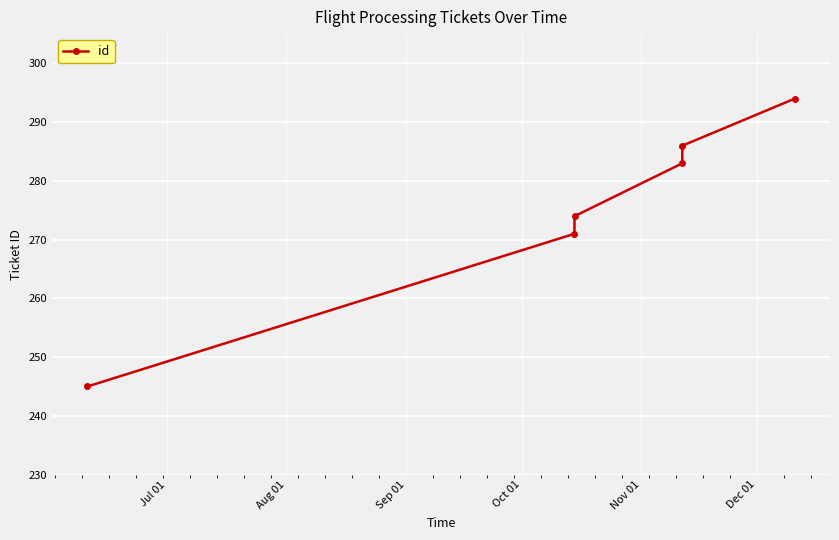

Reading right to left, transcribe all the data shown in this chart.

294	286	283	274	271	245